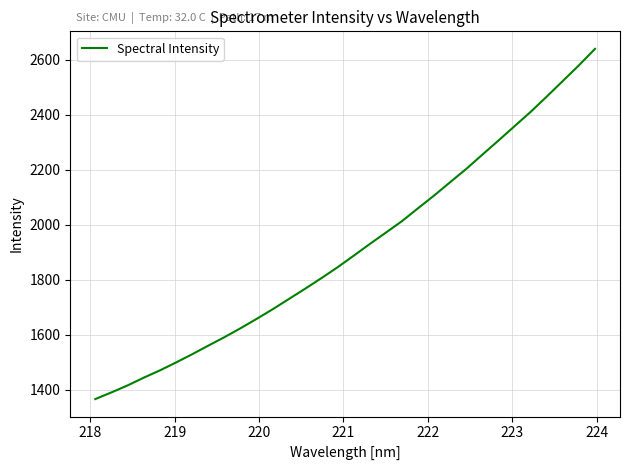

What is the greatest value displayed?

2639.6